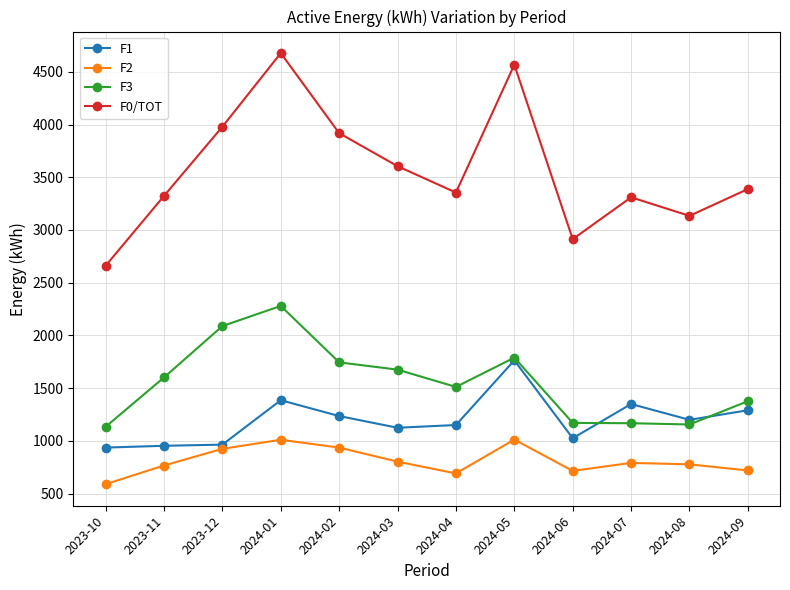

Is it true that F1 equals 659 at 2024-04?

False